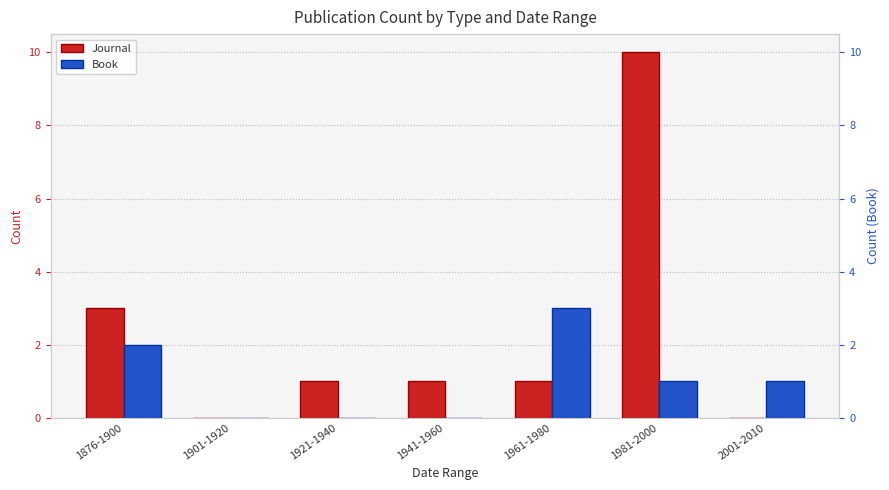

What position from the left is 1901-1920?

2